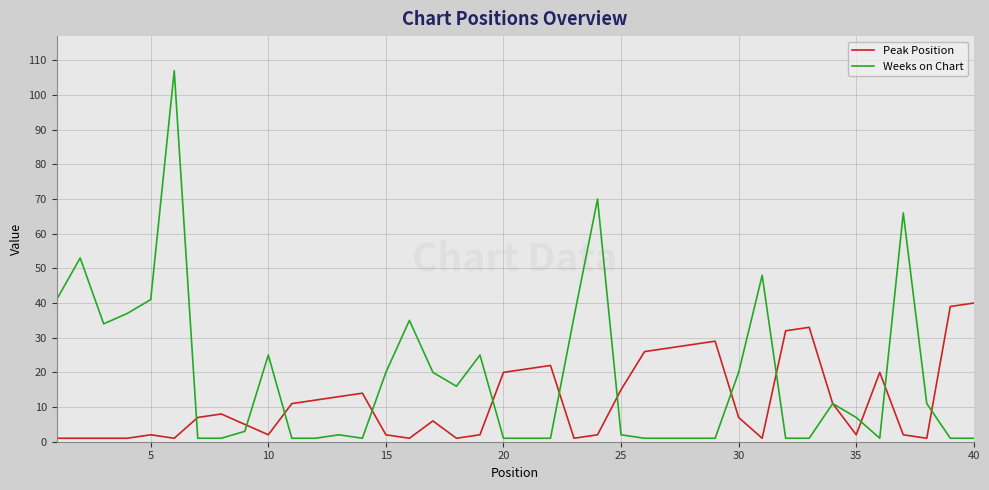

What is the lowest value of the Weeks on Chart series?

1